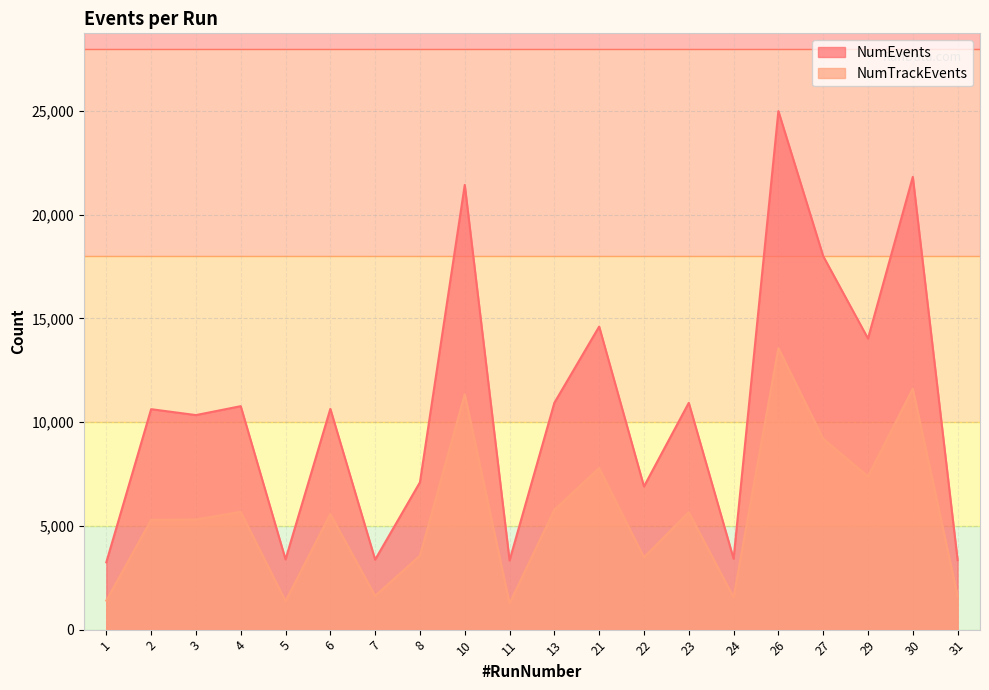

Which category has the highest value across all series?

26